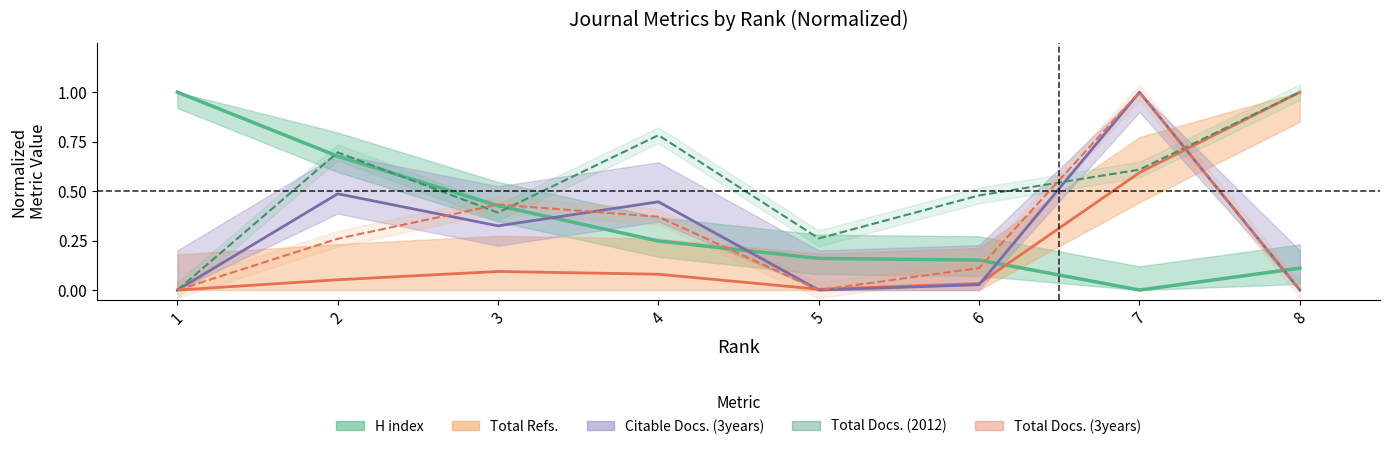

What is the difference between the second highest and second lowest values in the Total Refs. series?

0.6